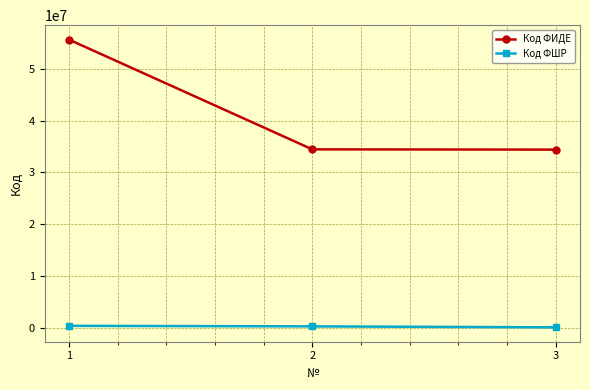

The value of Код ФИДЕ at 3 is 34413367. True or false?

True